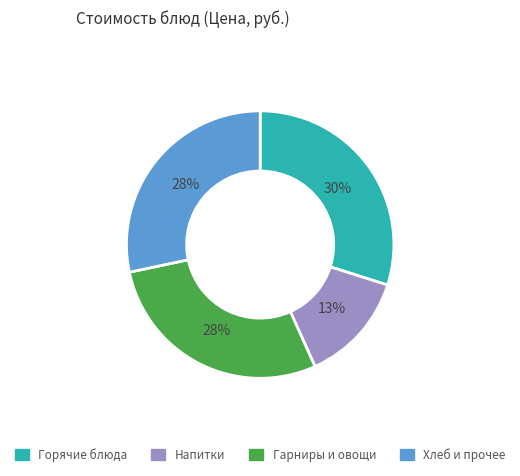

Is there a majority slice in this chart?

No